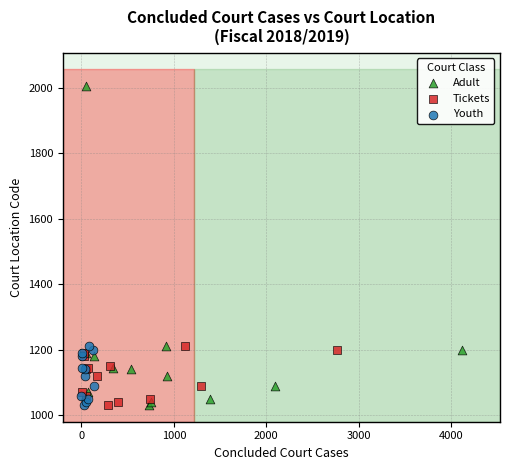

Which series contains the highest Y value?

Adult